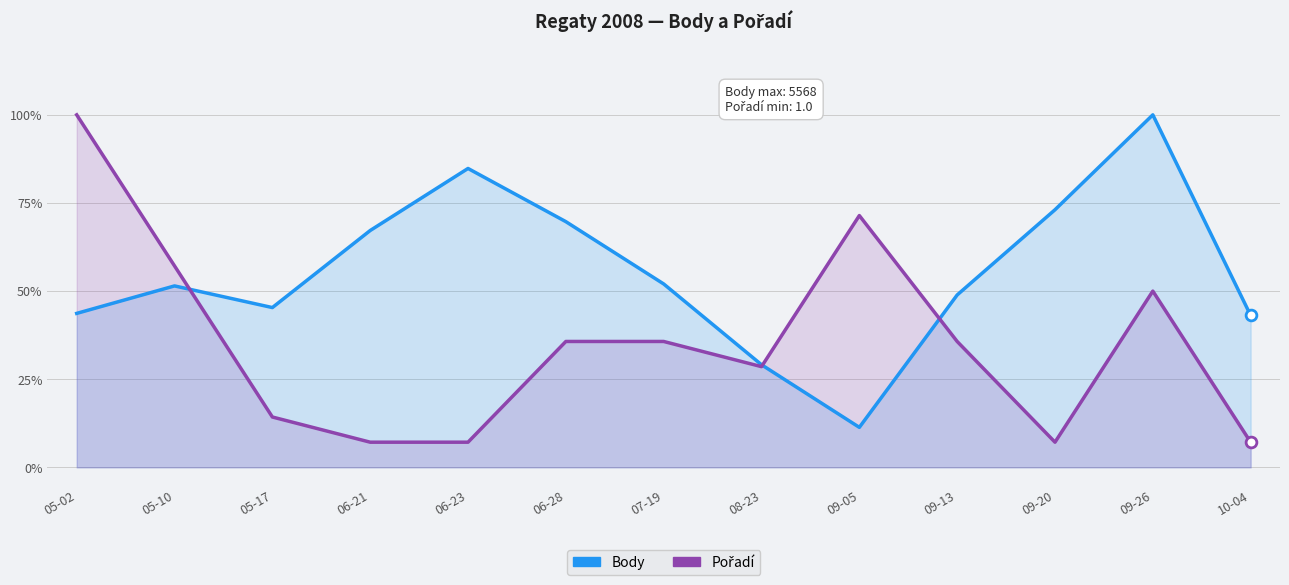

Which series has the largest total across all categories?

Body